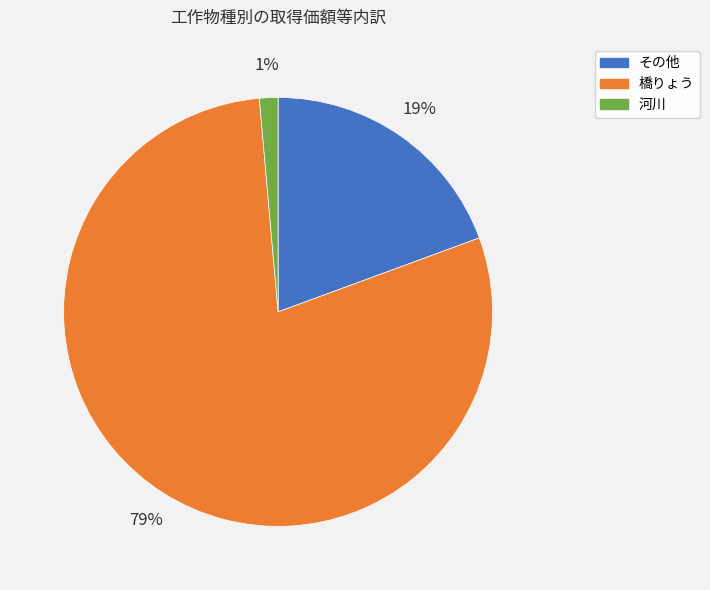

To the nearest percent, what is the average slice percentage?

33%